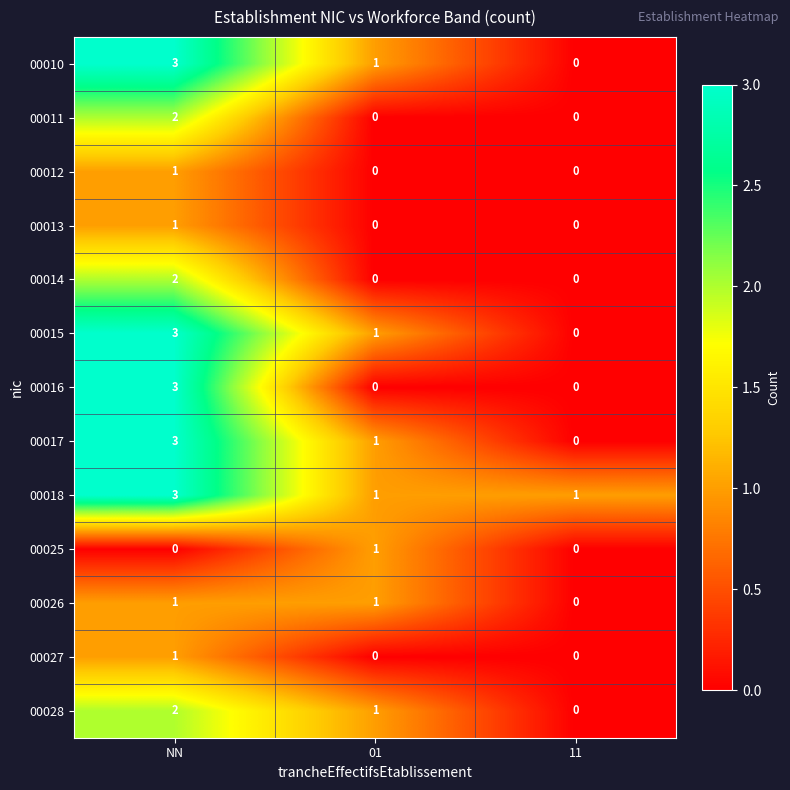

Which series has the largest total across all categories?

00018